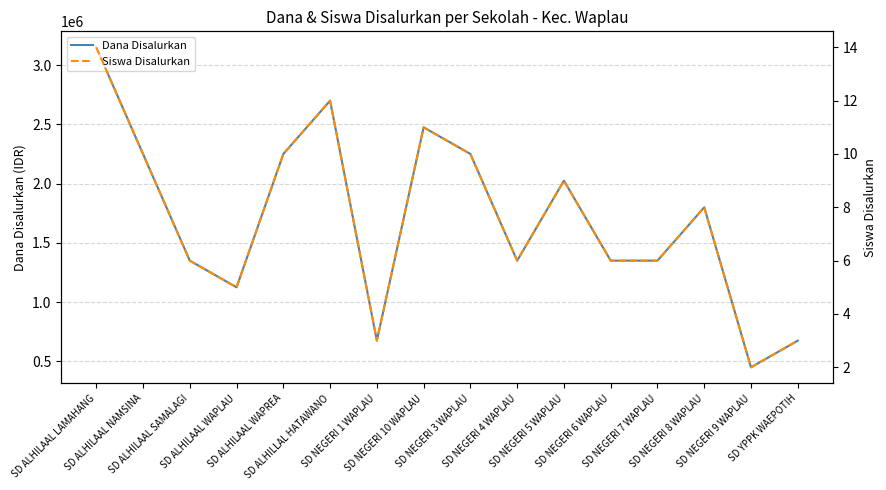

Where is the first local minimum for Siswa Disalurkan?

SD ALHILAAL WAPLAU